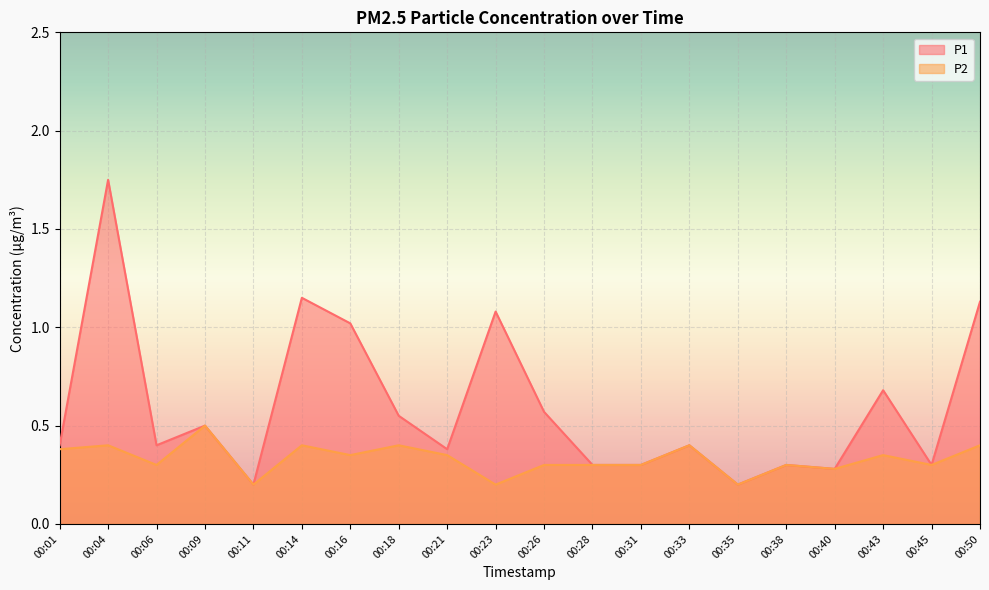

Rank the series at 00:23 from lowest to highest value.

P2, P1